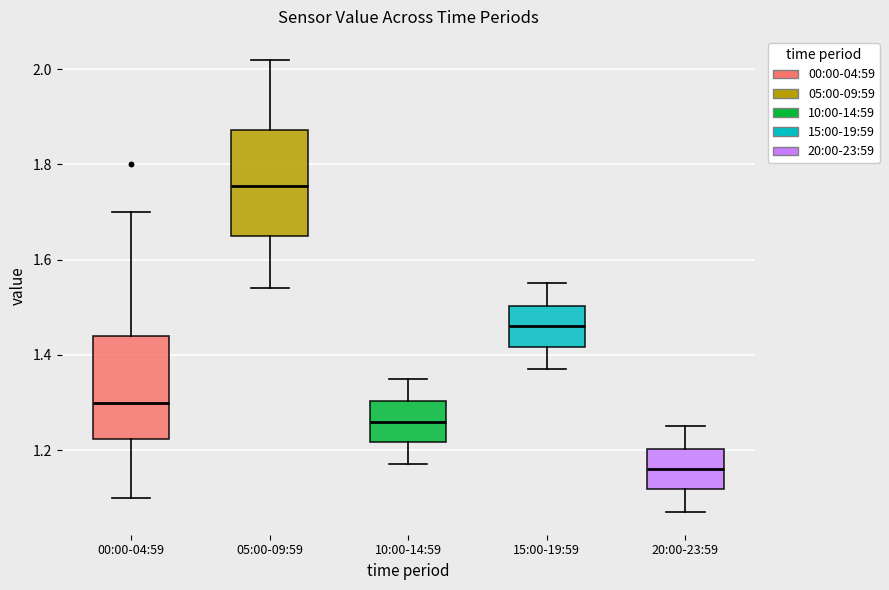

Reading left to right, read every box against the y-axis: the position of its median line, the range the box covers, and the ends of its whiskers. The values are not printed on the chart, so give them approximately, as read against the axis.

00:00-04:59: median 1.30, box 1.22 to 1.44, whiskers 1.10 to 1.70
05:00-09:59: median 1.76, box 1.66 to 1.88, whiskers 1.54 to 2.02
10:00-14:59: median 1.26, box 1.22 to 1.30, whiskers 1.18 to 1.36
15:00-19:59: median 1.46, box 1.42 to 1.50, whiskers 1.38 to 1.56
20:00-23:59: median 1.16, box 1.12 to 1.20, whiskers 1.08 to 1.26